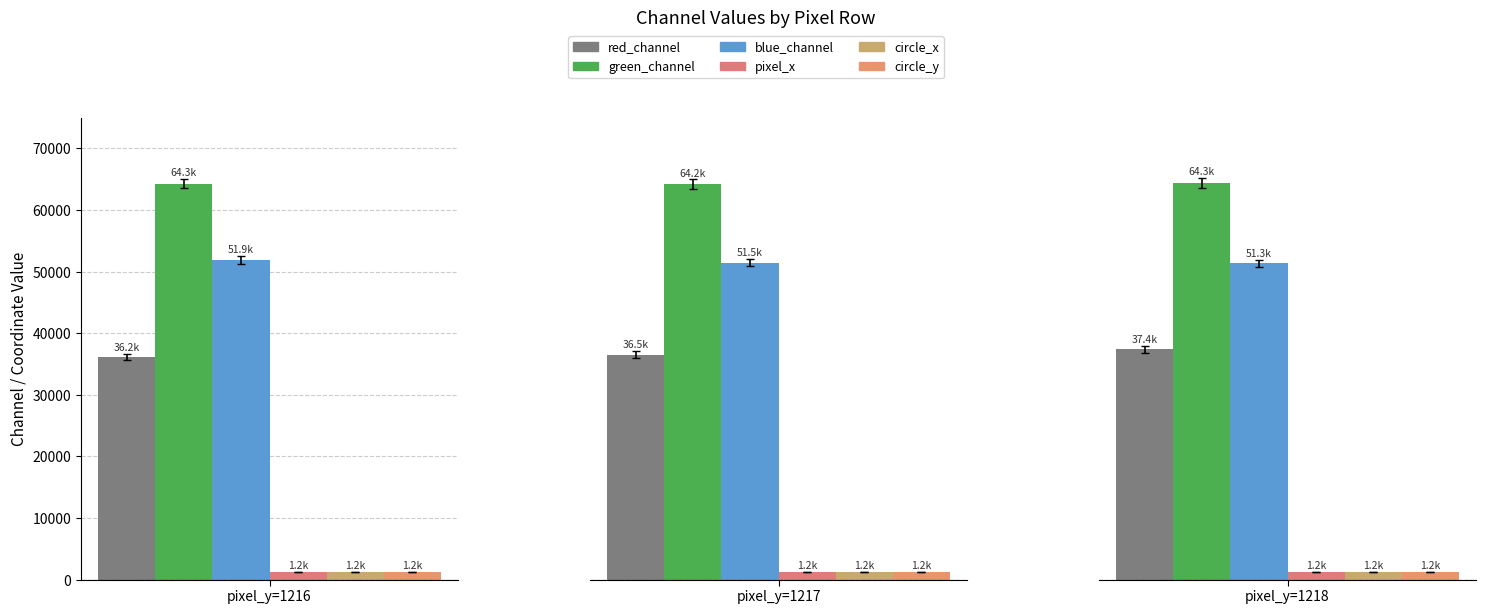

The value of red_channel at pixel_y=1218 is 37369. True or false?

True